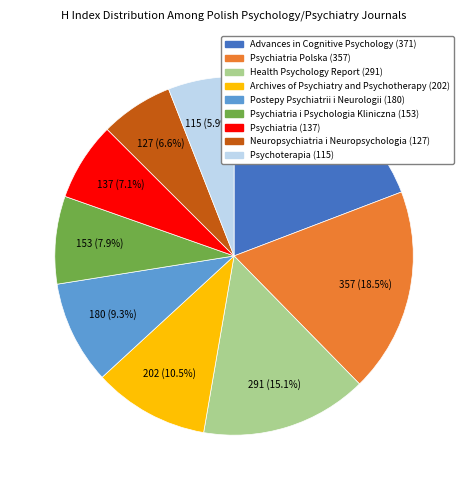

Is there a majority slice in this chart?

No